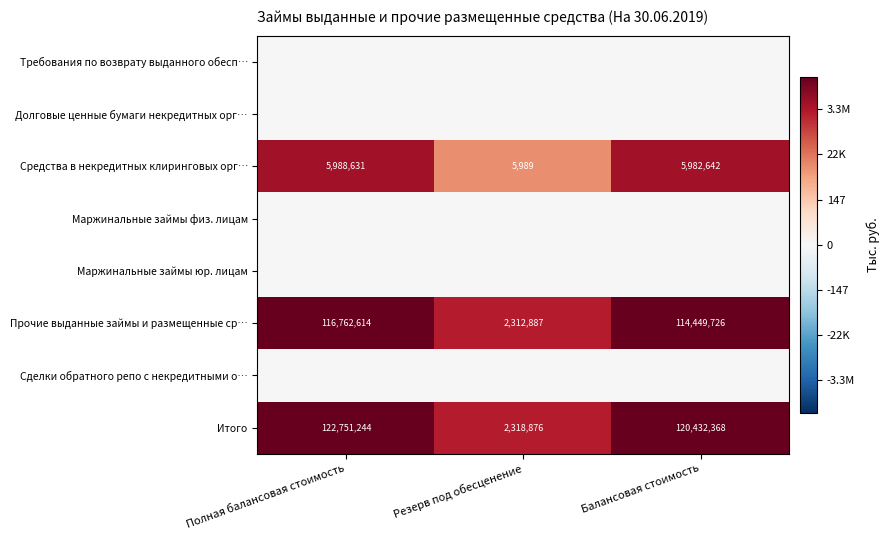

At which label does Прочие выданные займы и размещенные ср… reach its peak?

Полная балансовая стоимость